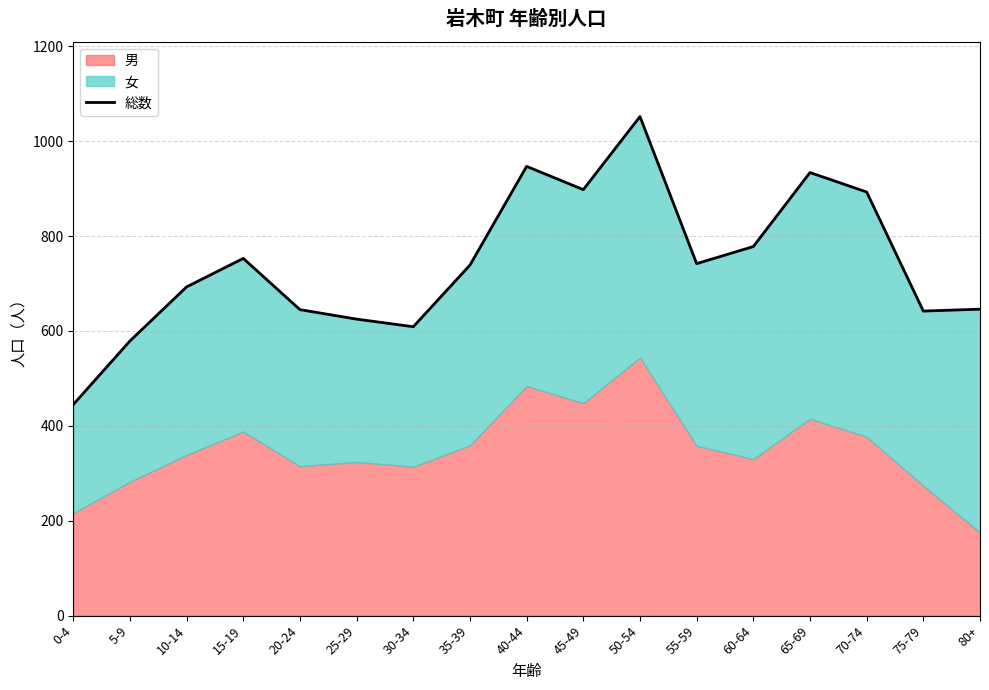

Where is the data nearest to the value 748?

15-19